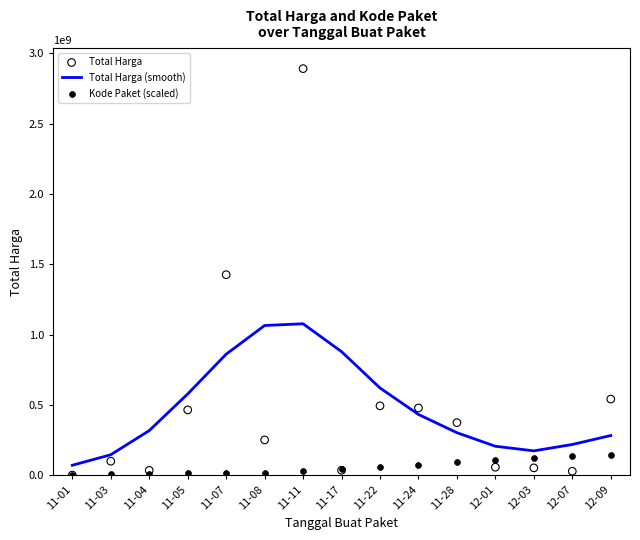

Which series reaches the minimum Y coordinate?

Total Harga